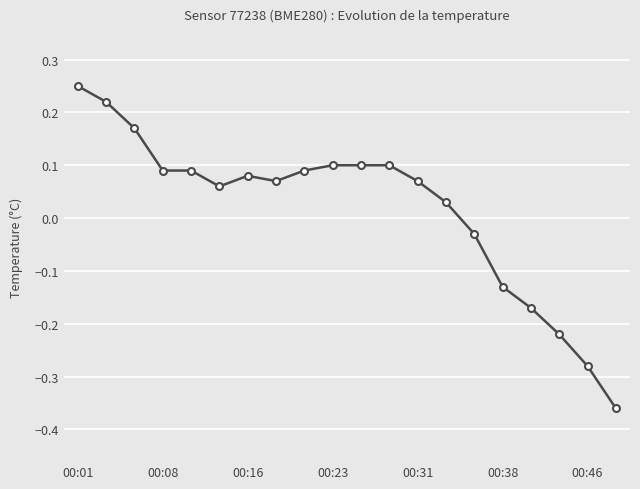

What is the difference between the second highest and minimum values?

0.6